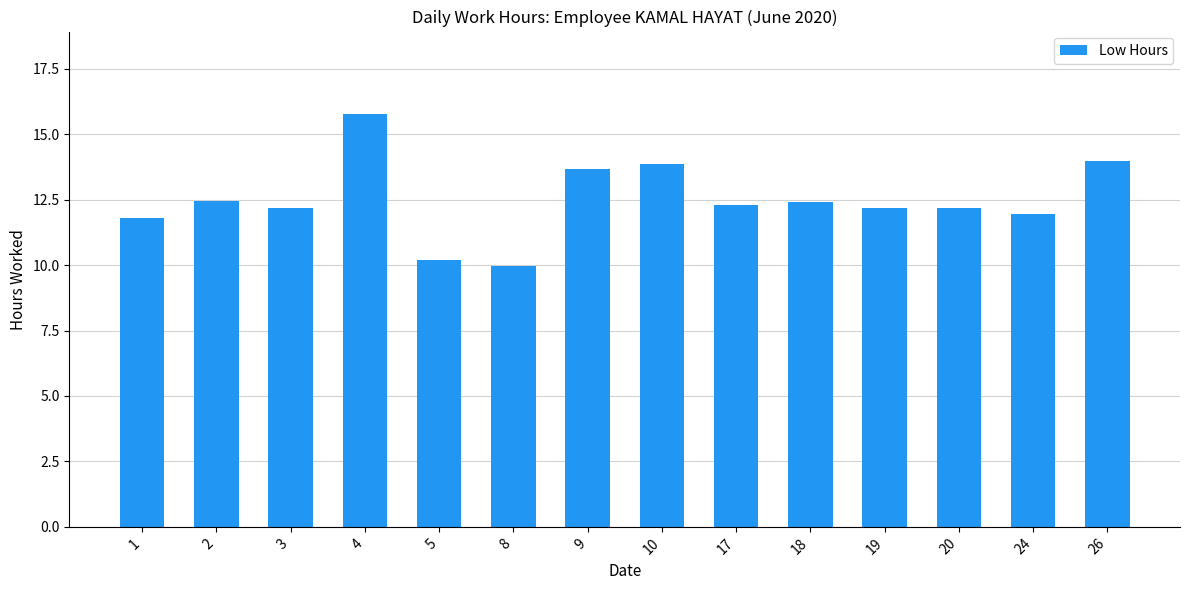

How many series are shown in this chart?

1